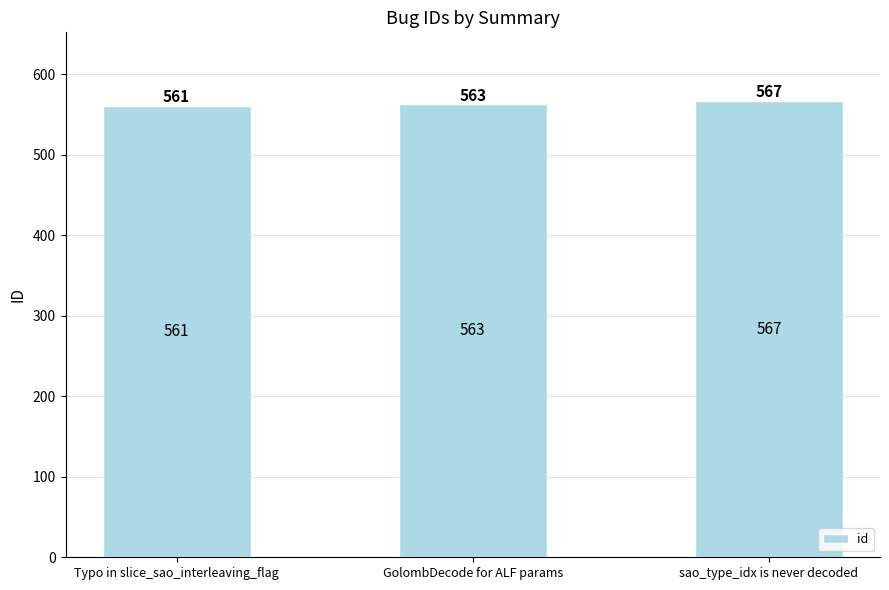

Reading right to left, list all the values displayed in this chart.

sao_type_idx is never decoded=567	GolombDecode for ALF params=563	Typo in slice_sao_interleaving_flag=561